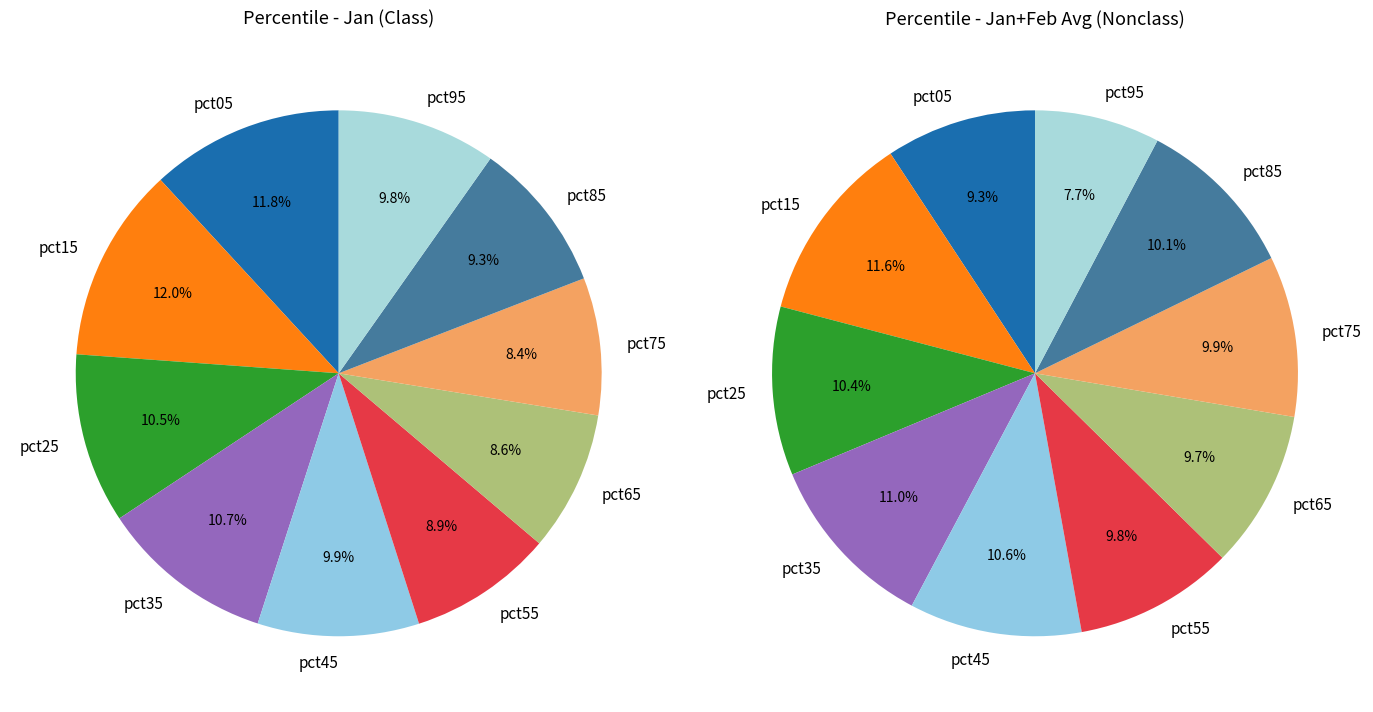

Is there any slice that represents more than half of the pie?

No